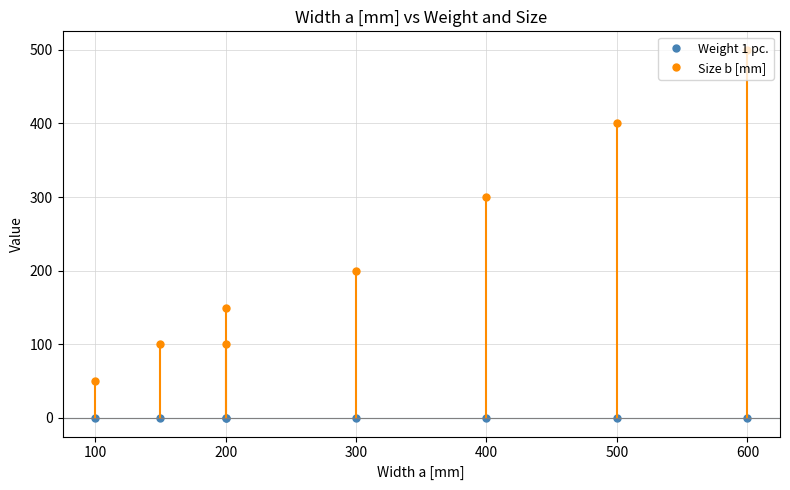

True or false: Weight 1 pc. and Size b [mm] intersect in this chart.

False